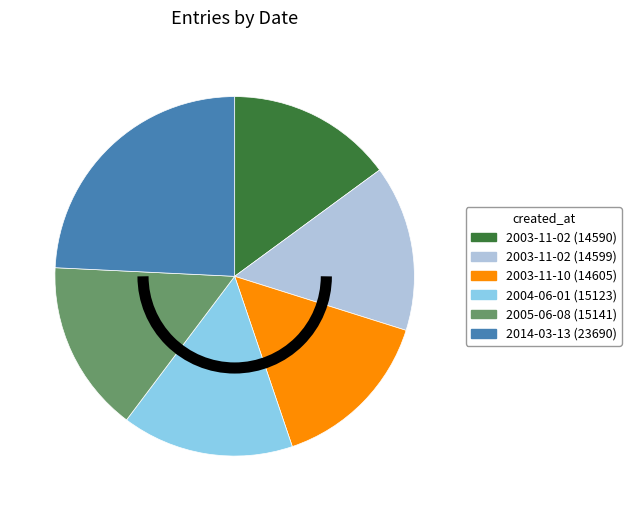

Approximately how many times larger is the value at 2014-03-13 (23690) compared to 2003-11-02 (14590)?

1.6